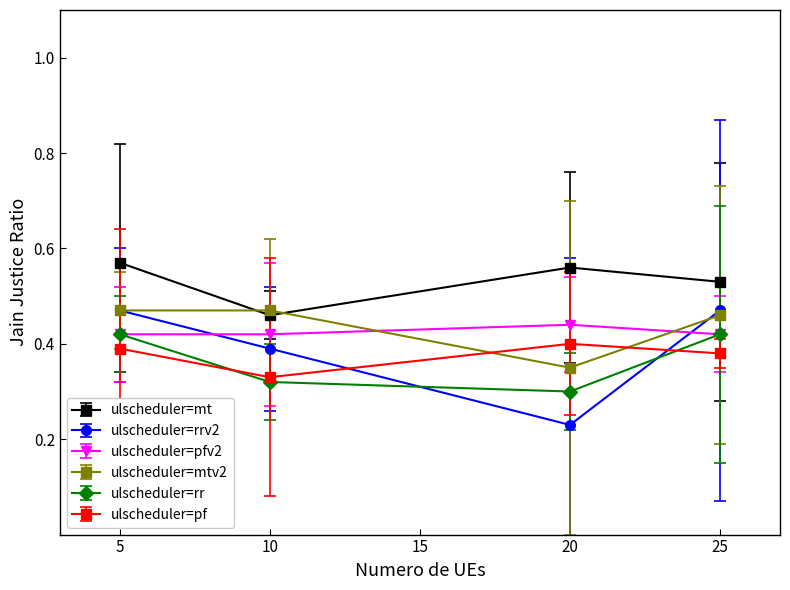

At which label does ulscheduler=mt reach its minimum?

10